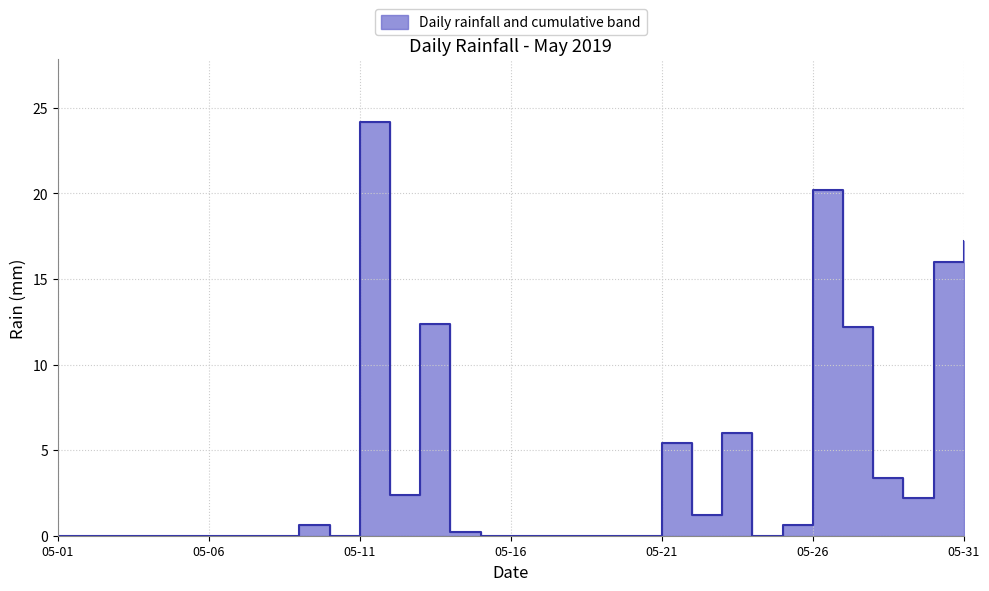

Is it true that the value at 2019-05-29 is 2.2?

True